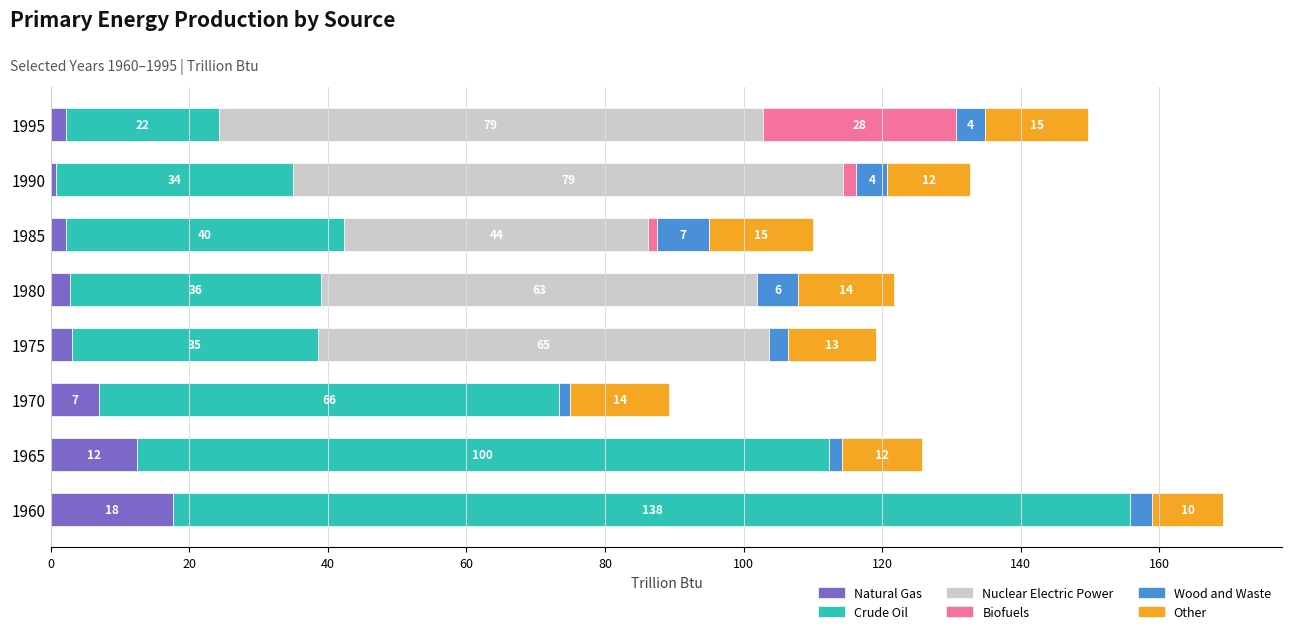

What are all the series names shown in the legend?

Natural Gas, Crude Oil, Nuclear Electric Power, Biofuels, Wood and Waste, Other